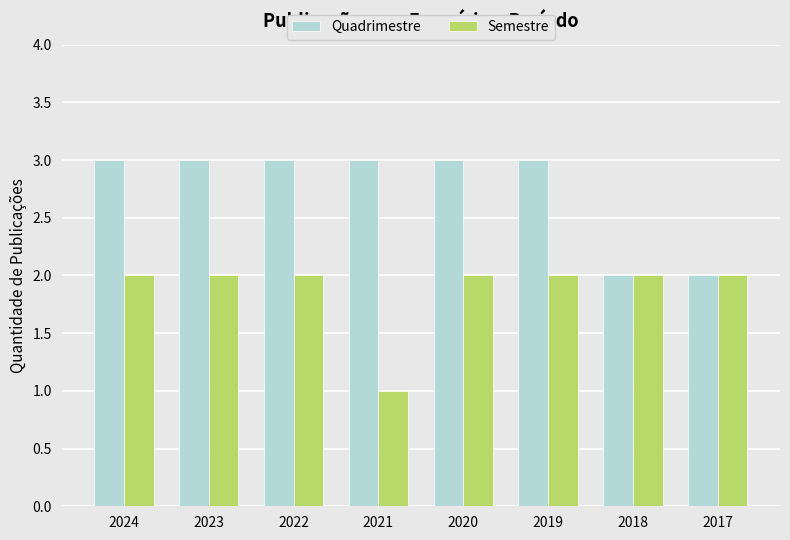

What is the average value of the Semestre series?

2